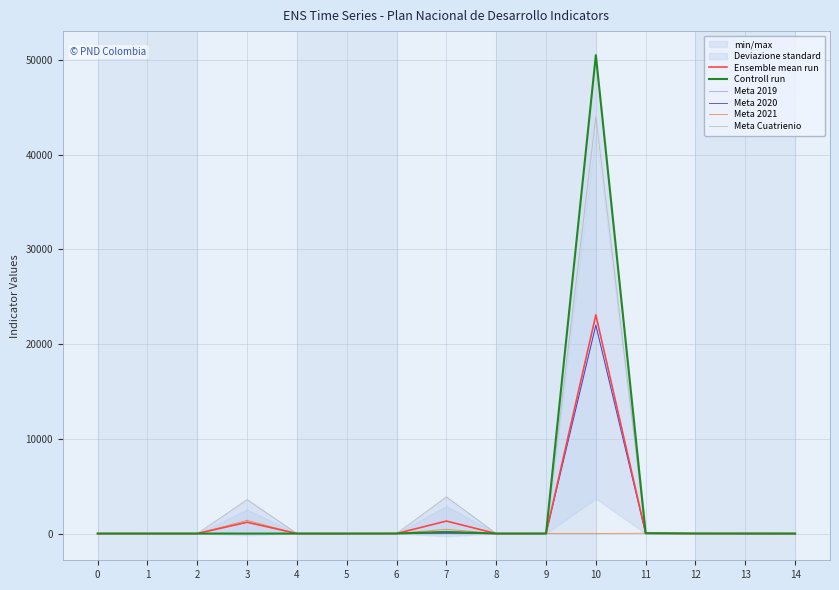

True or false: Meta 2019 and Controll run cross at least once.

False